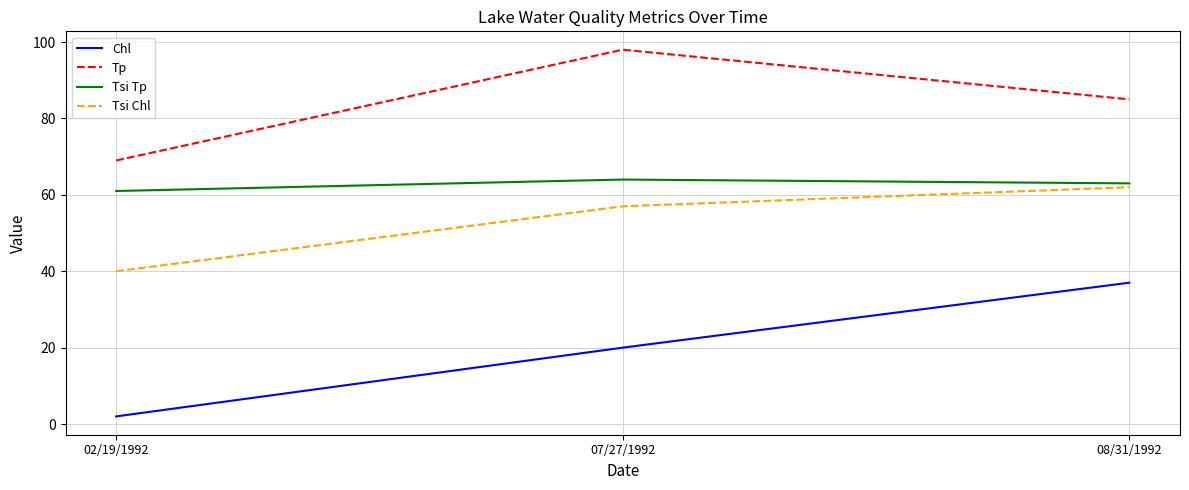

How many Tsi Chl values are between 40 and 62?

3